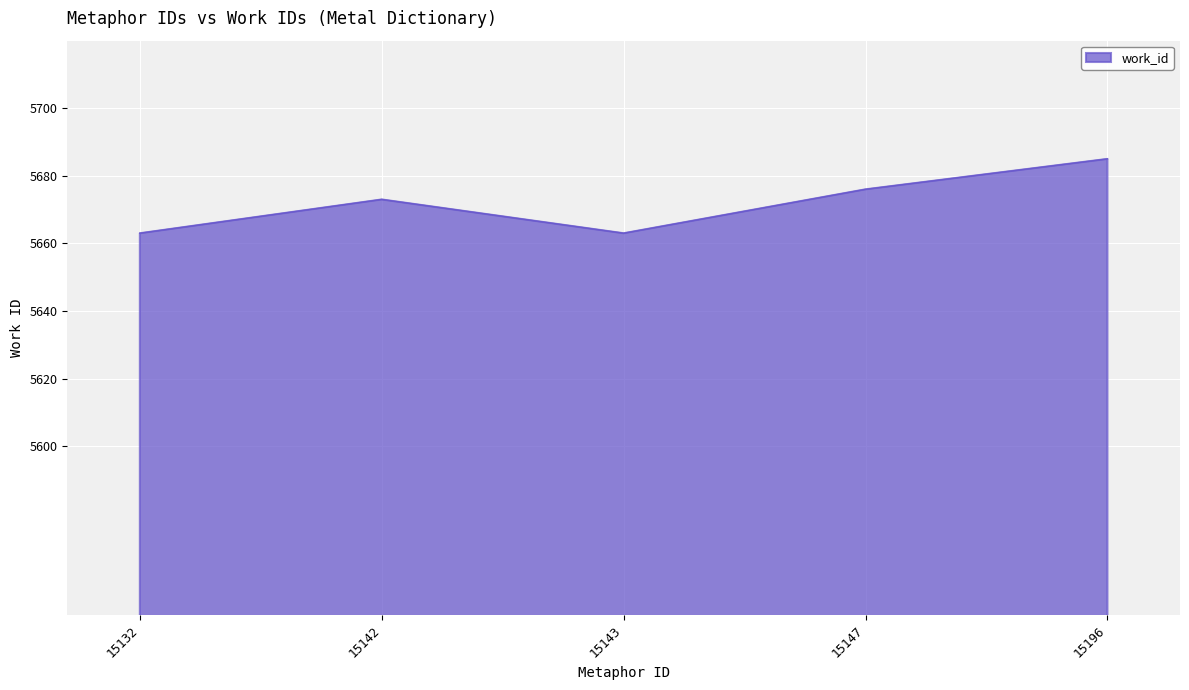

Between 15147 and 15132, which is larger?

15147